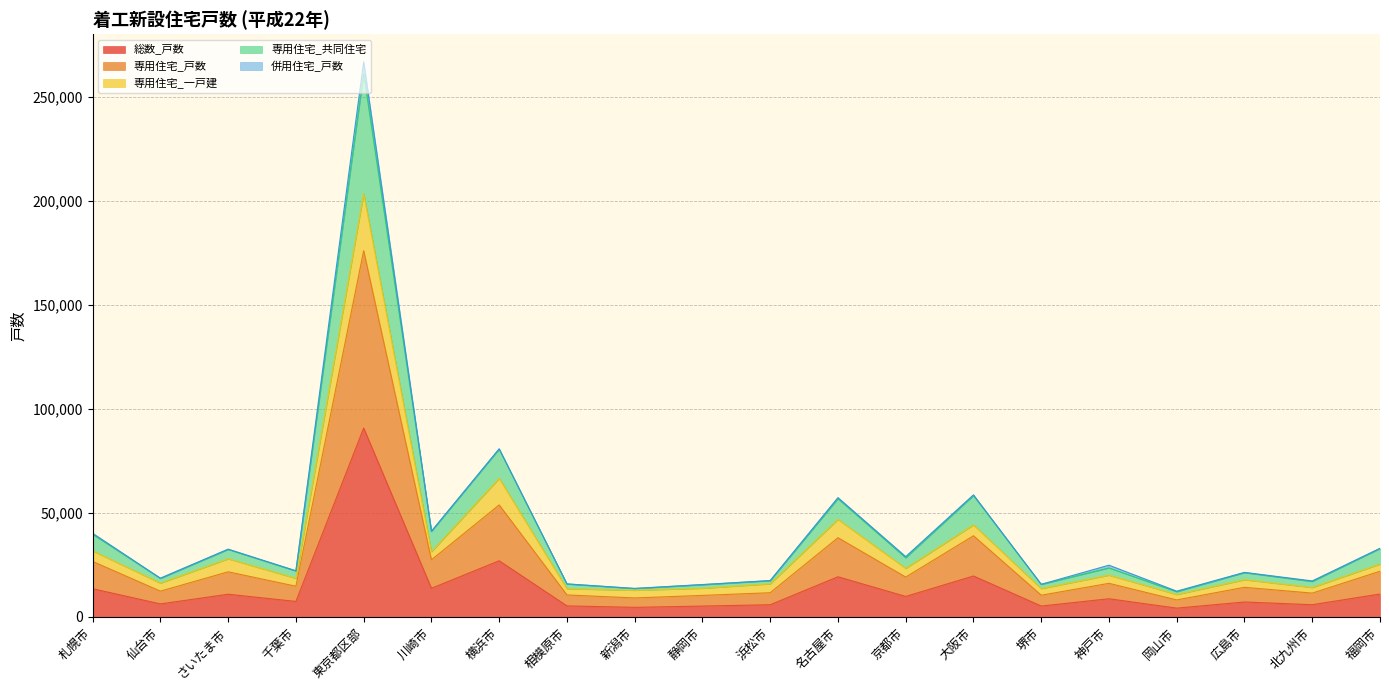

True or false: 専用住宅_共同住宅 and 総数_戸数 intersect in this chart.

False